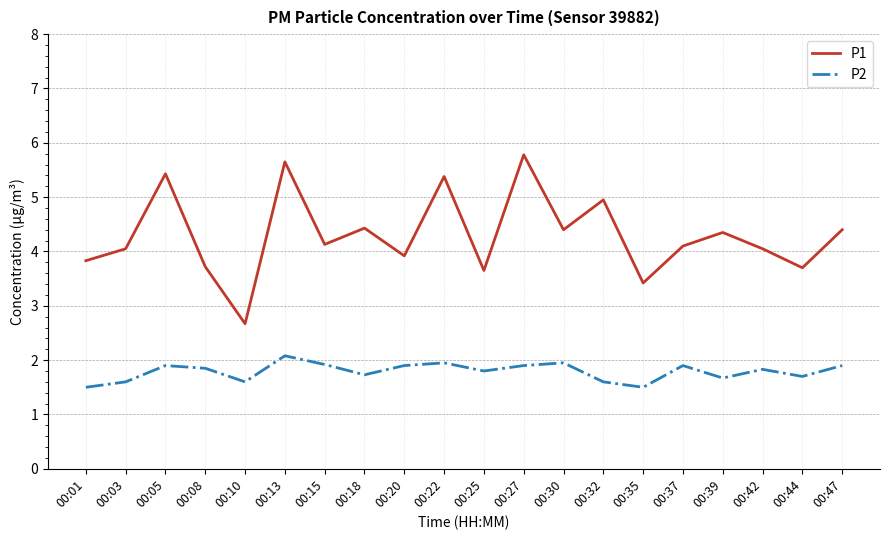

The P2 series shows 0.3 at 00:35. True or false?

False